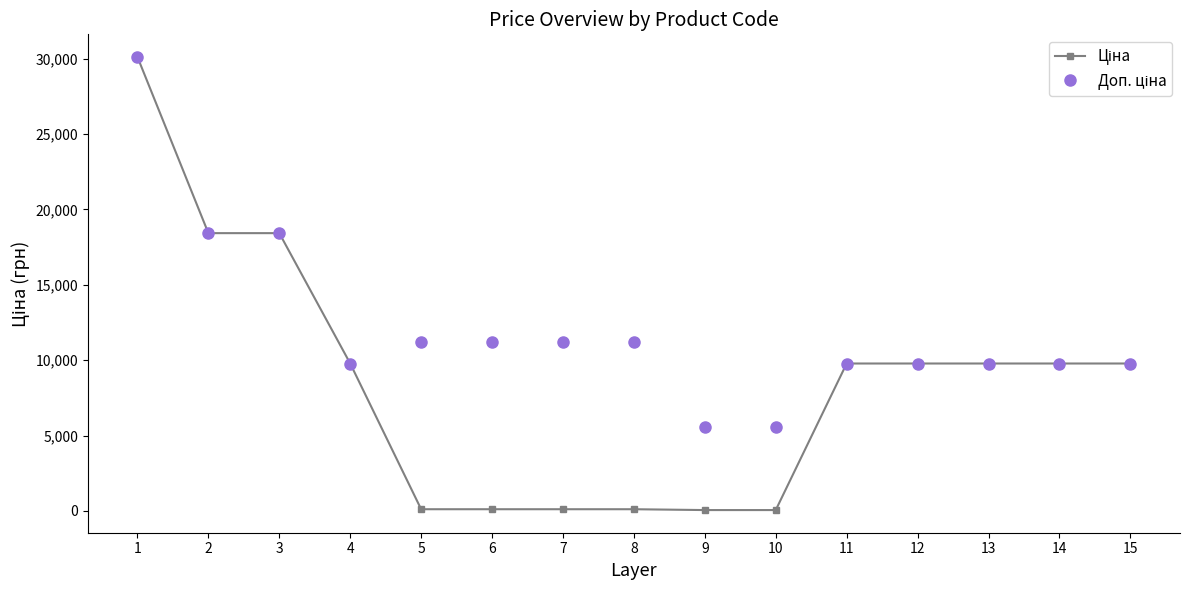

What is the greatest value displayed?

30102.8